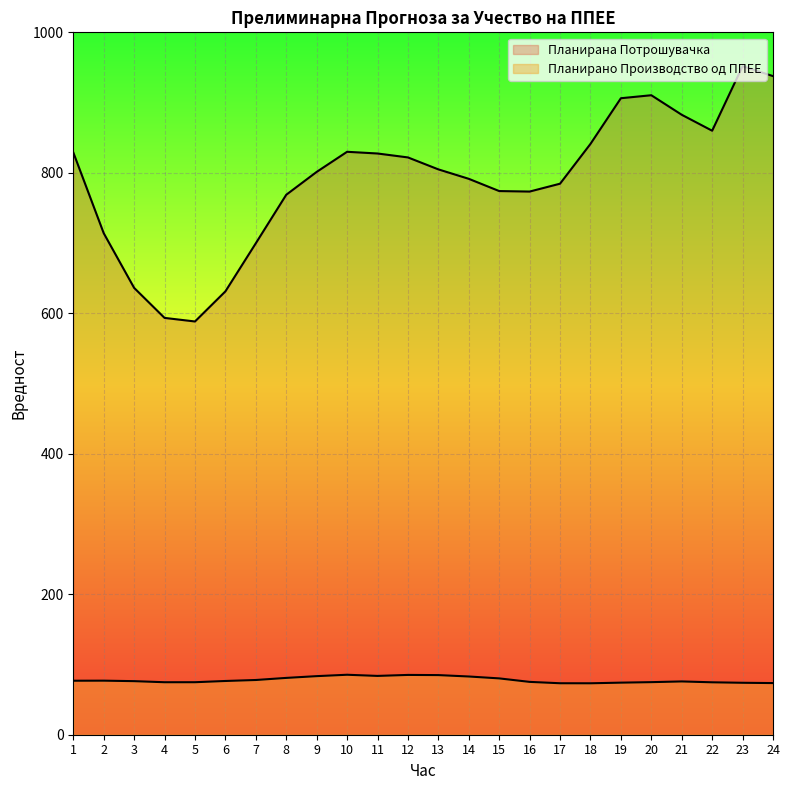

What is the difference between the second highest and minimum values in the Планирано Производство од ППЕЕ series?

11.9